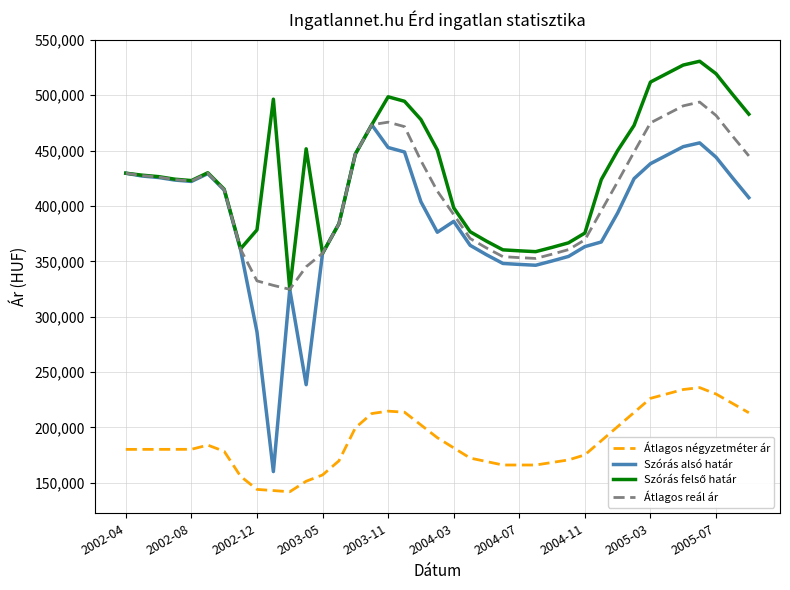

True or false: Átlagos négyzetméter ár and Szórás alsó határ intersect in this chart.

False